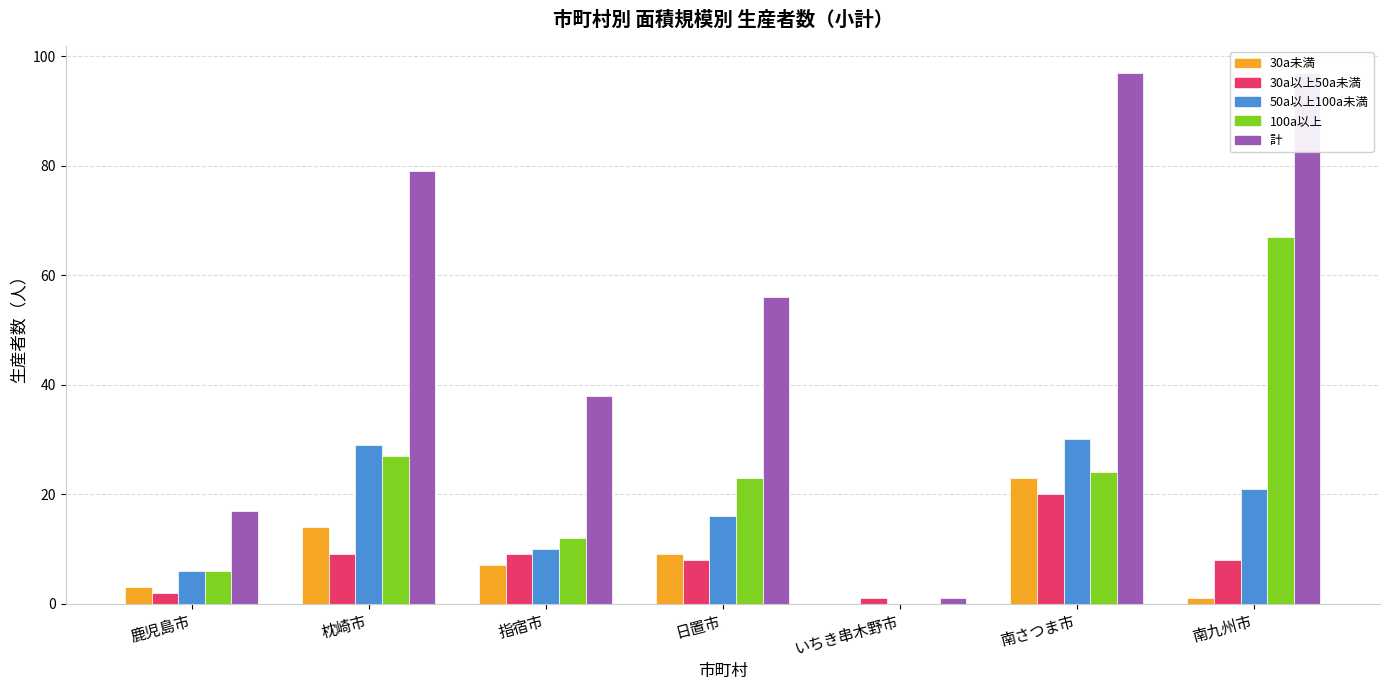

Between 枕崎市 and 指宿市, which is larger?

枕崎市